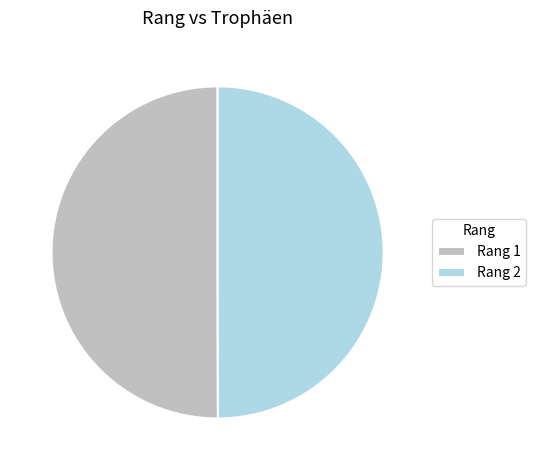

Is the sum of Rang 2 and Rang 1 greater than half?

Yes